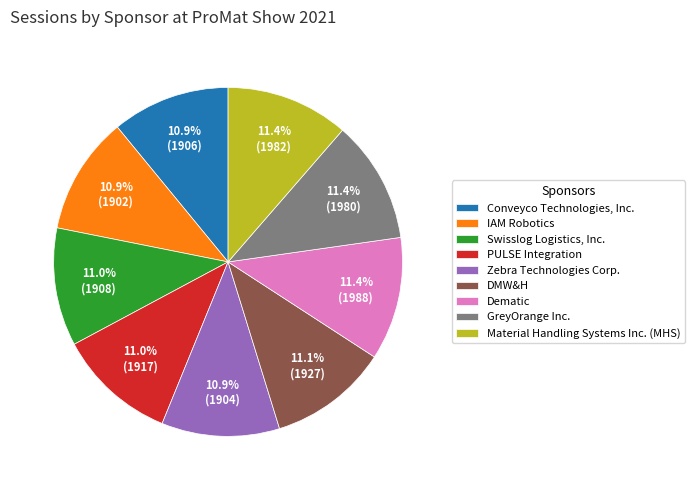

Combined, do Conveyco Technologies, Inc. and DMW&H account for over 50%?

No